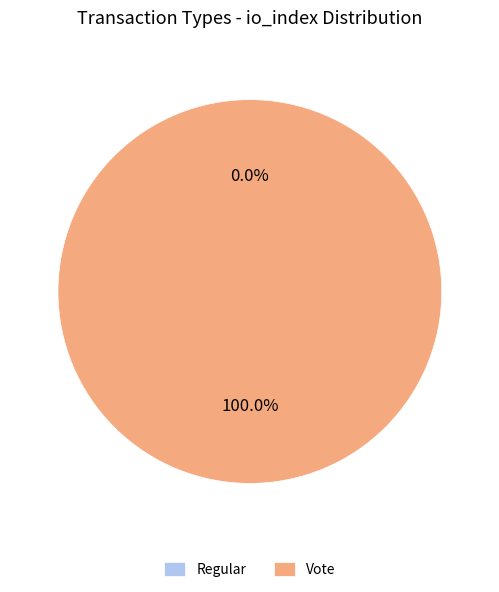

The Vote slice represents 99% of the pie. True or false?

False